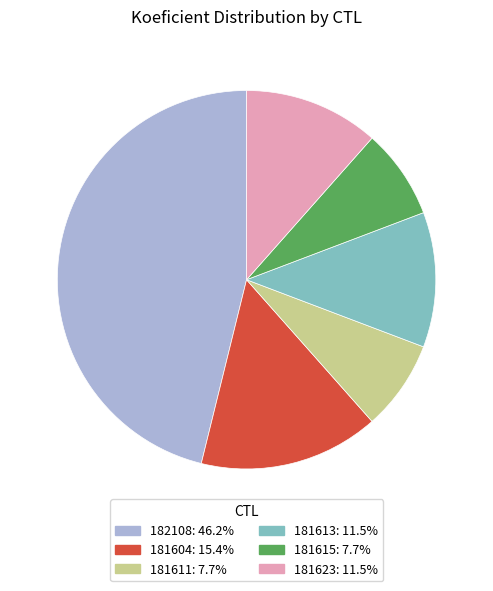

Count the number of slices in the pie.

6